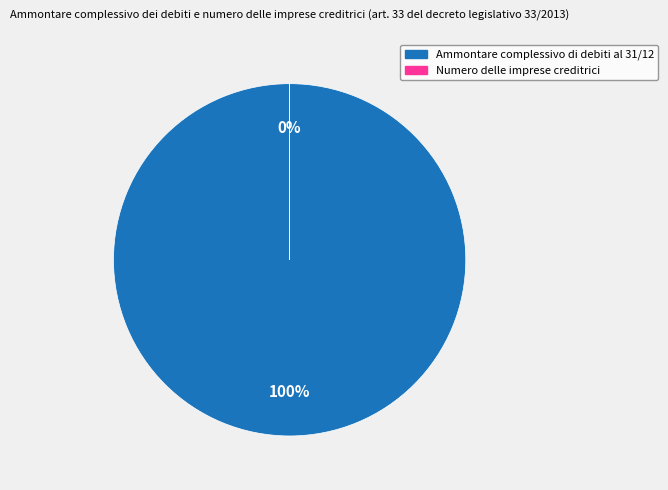

Between Numero delle imprese creditrici and Ammontare complessivo di debiti al 31/12, which is larger?

Ammontare complessivo di debiti al 31/12